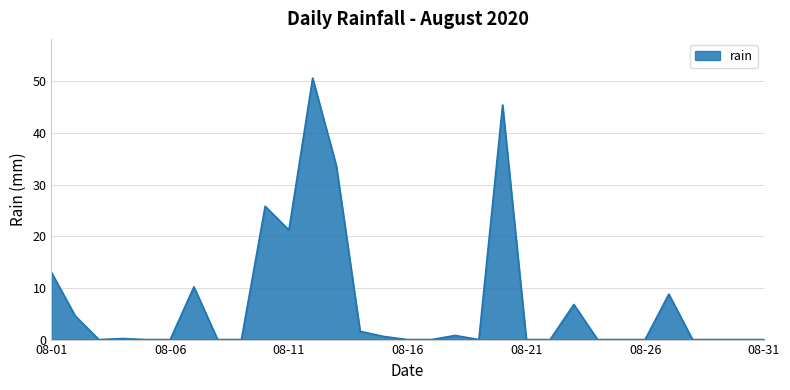

What is the maximum value shown in the chart?

50.6